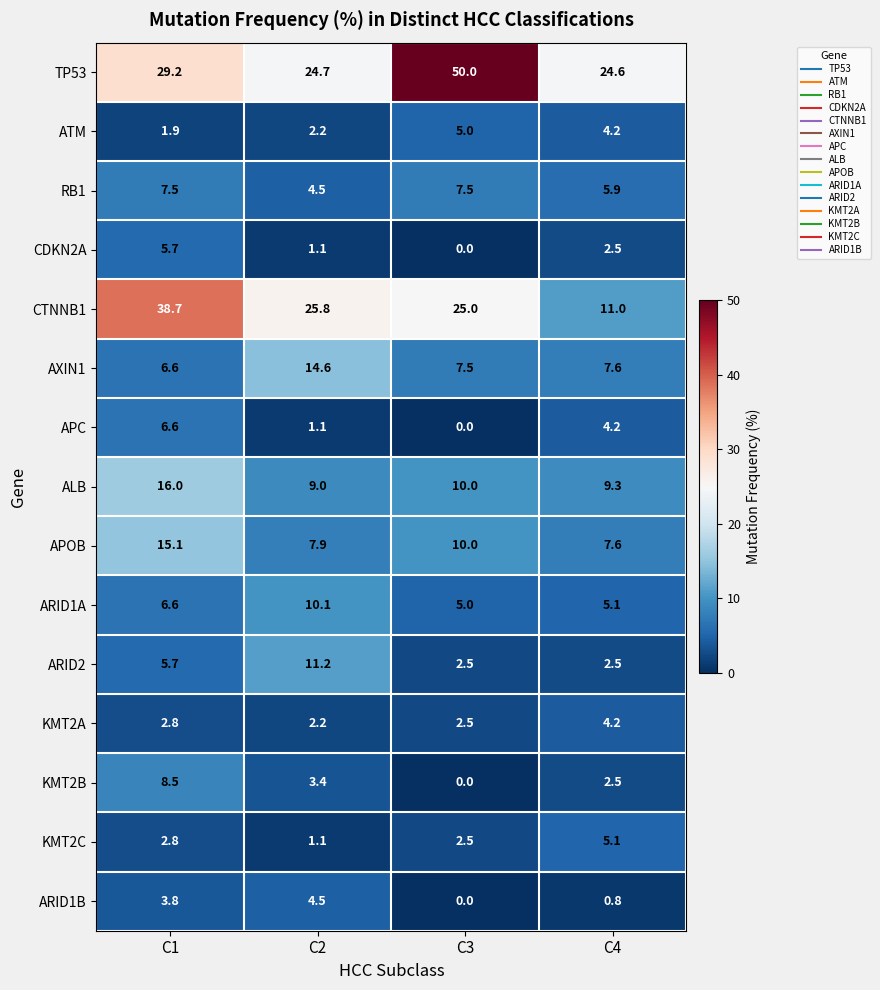

The ALB series shows 10.0 at C3. True or false?

True